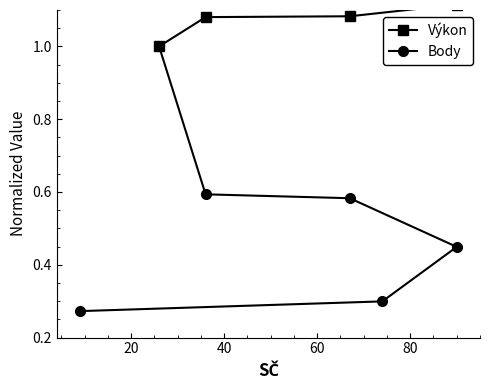

What is the total value across all series at 80?

1.5